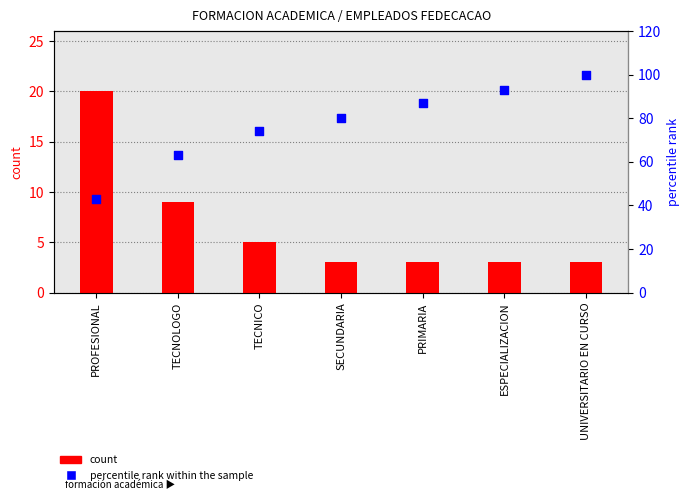

Which series has the largest total across all categories?

percentile rank within the sample